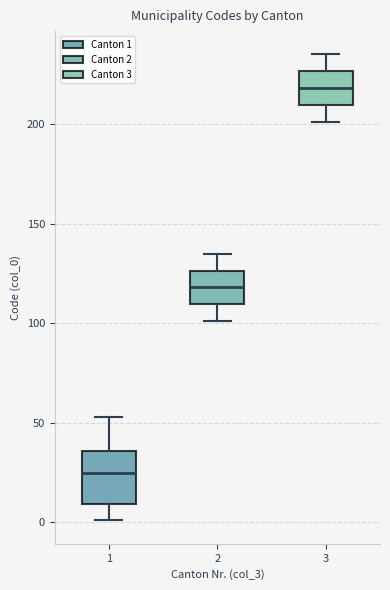

Reading left to right, transcribe this box plot: for each box, give where its median line is, the range the box spans, and where its two whiskers end, as read against the y-axis. The values are not printed on the chart, so give them approximately, as read against the axis.

1: median 25, box 10 to 35, whiskers 0 to 55
2: median 120, box 110 to 125, whiskers 100 to 135
3: median 220, box 210 to 225, whiskers 200 to 235